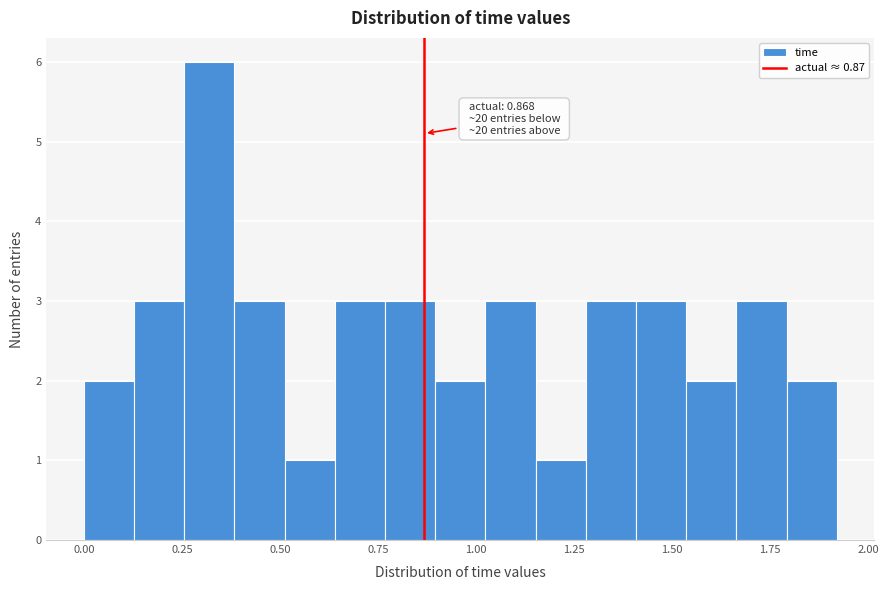

Read against the x-axis, roughly where is the centre of the tallest bar?

0.30